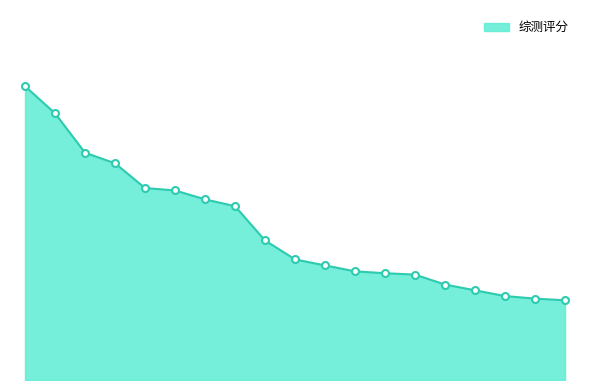

Is this an area chart (filled region under the line)?

Yes